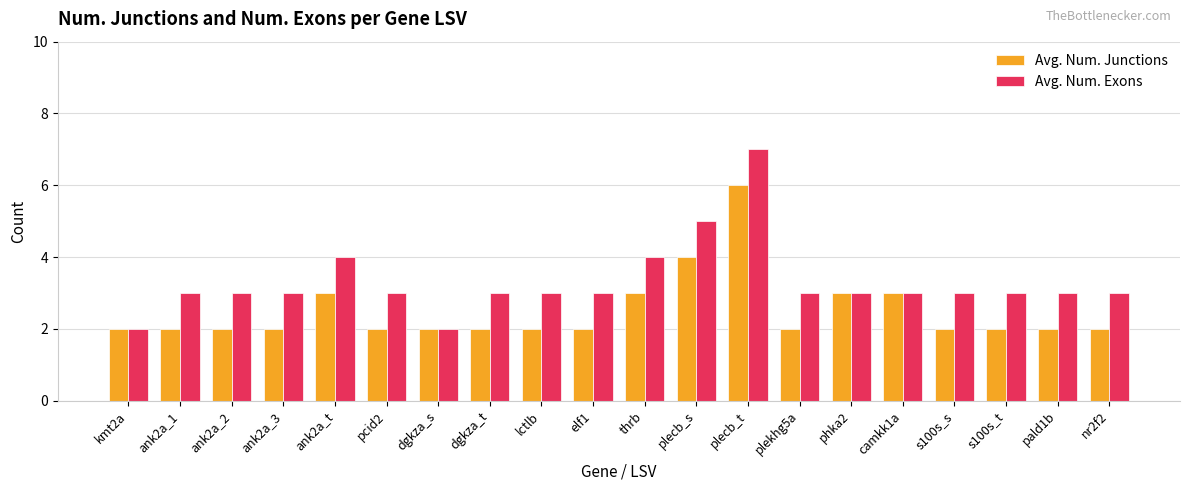

What is the value of the Avg. Num. Junctions bar at the 8th from the left?

2